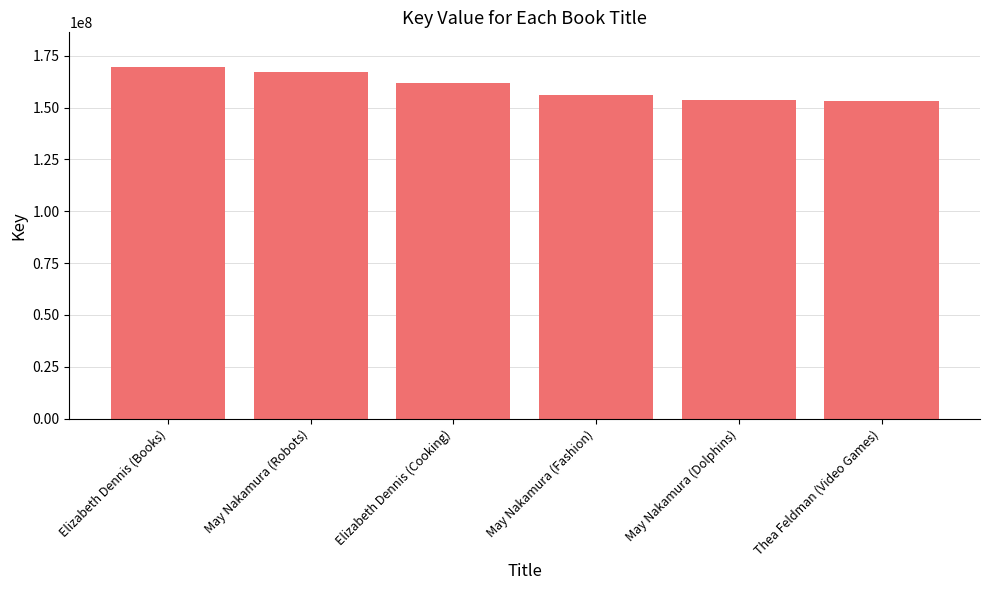

Is it true that the value at May Nakamura (Robots) is 235219981?

False